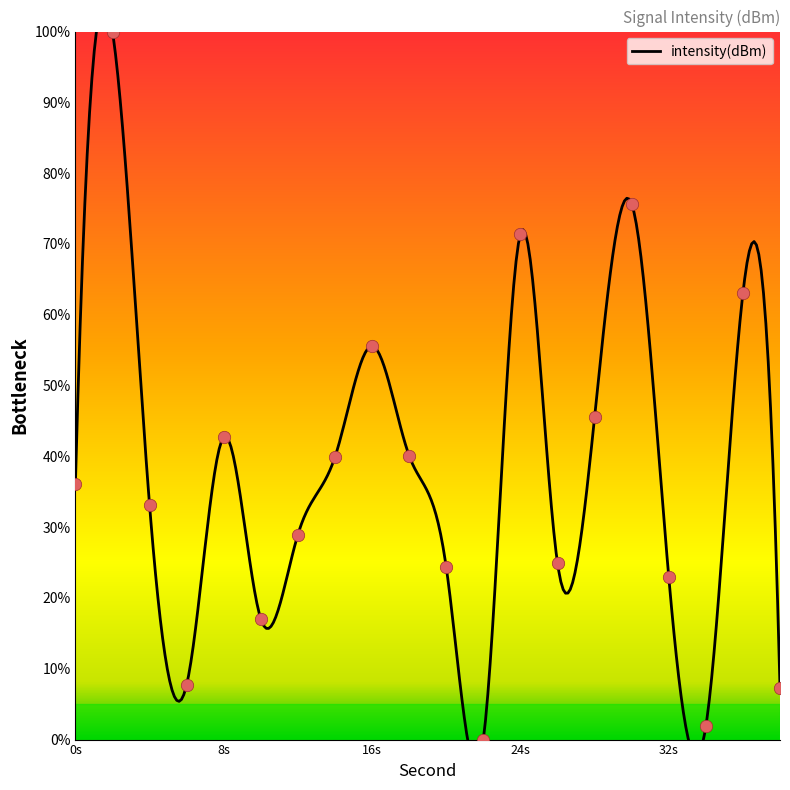

What is the change in value from 30 to 36?

-12.6